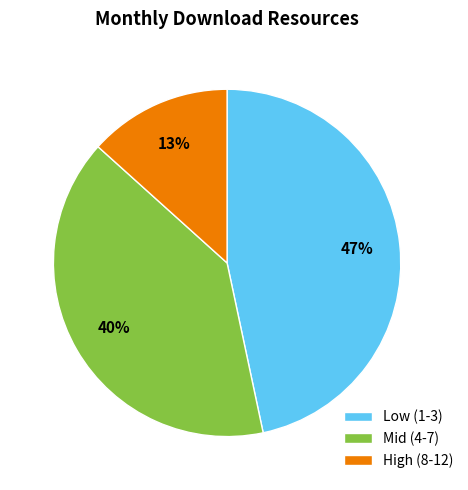

Does any single category account for the majority?

No